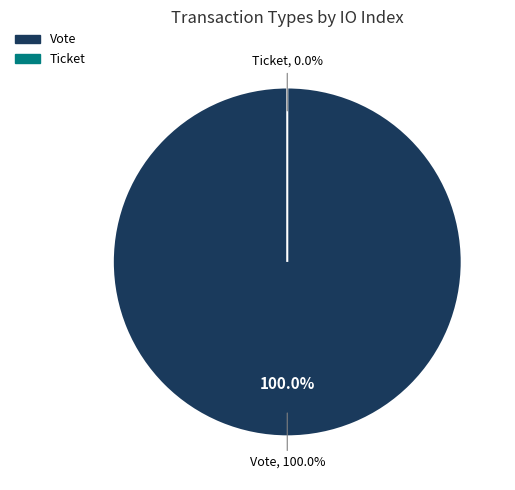

How many slices are in this pie chart?

2